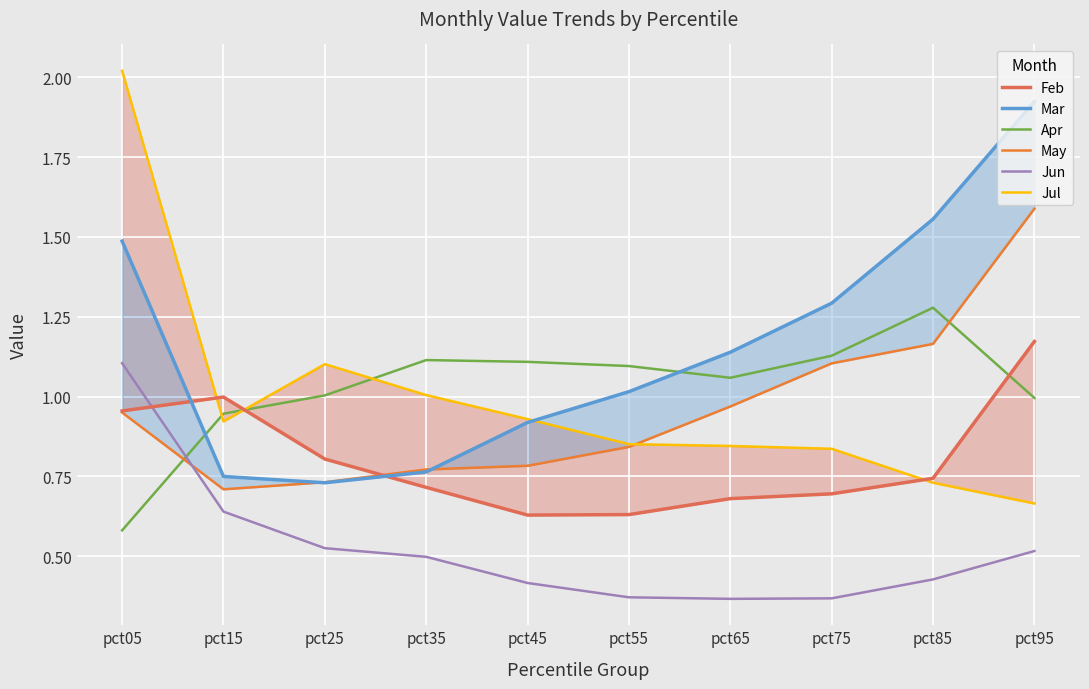

What is the total value across all series at pct65?

5.1